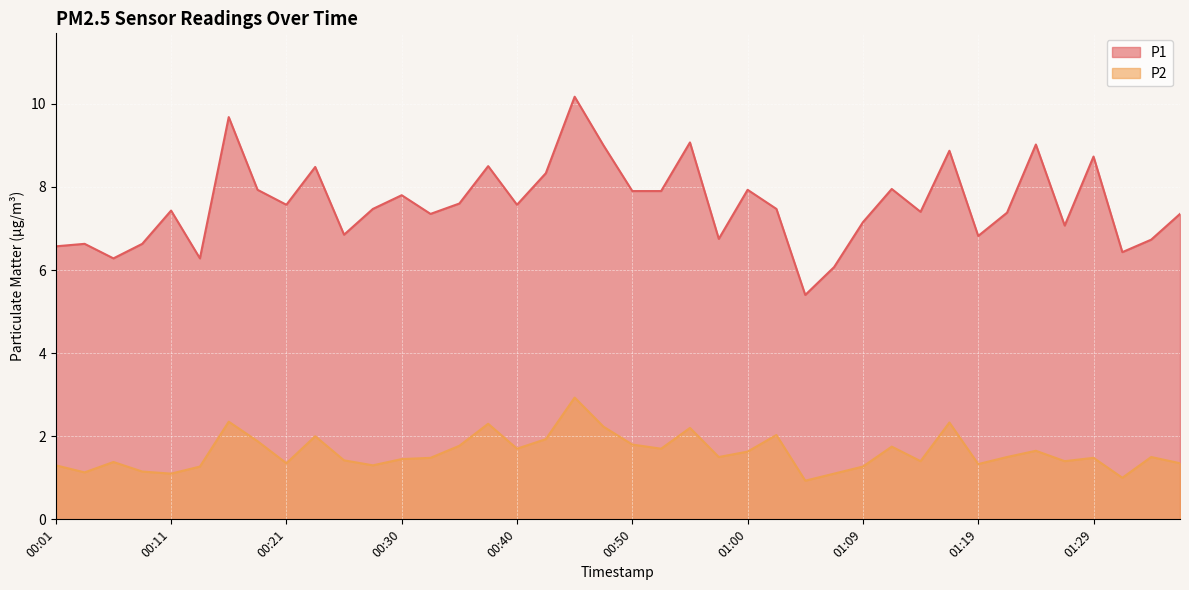

At which category is the sum across all series the highest?

00:45